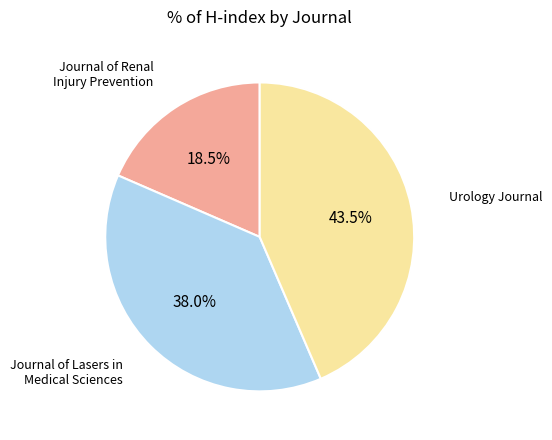

What is the total percentage of Journal of Renal Injury Prevention and Journal of Lasers in Medical Sciences?

56.5%